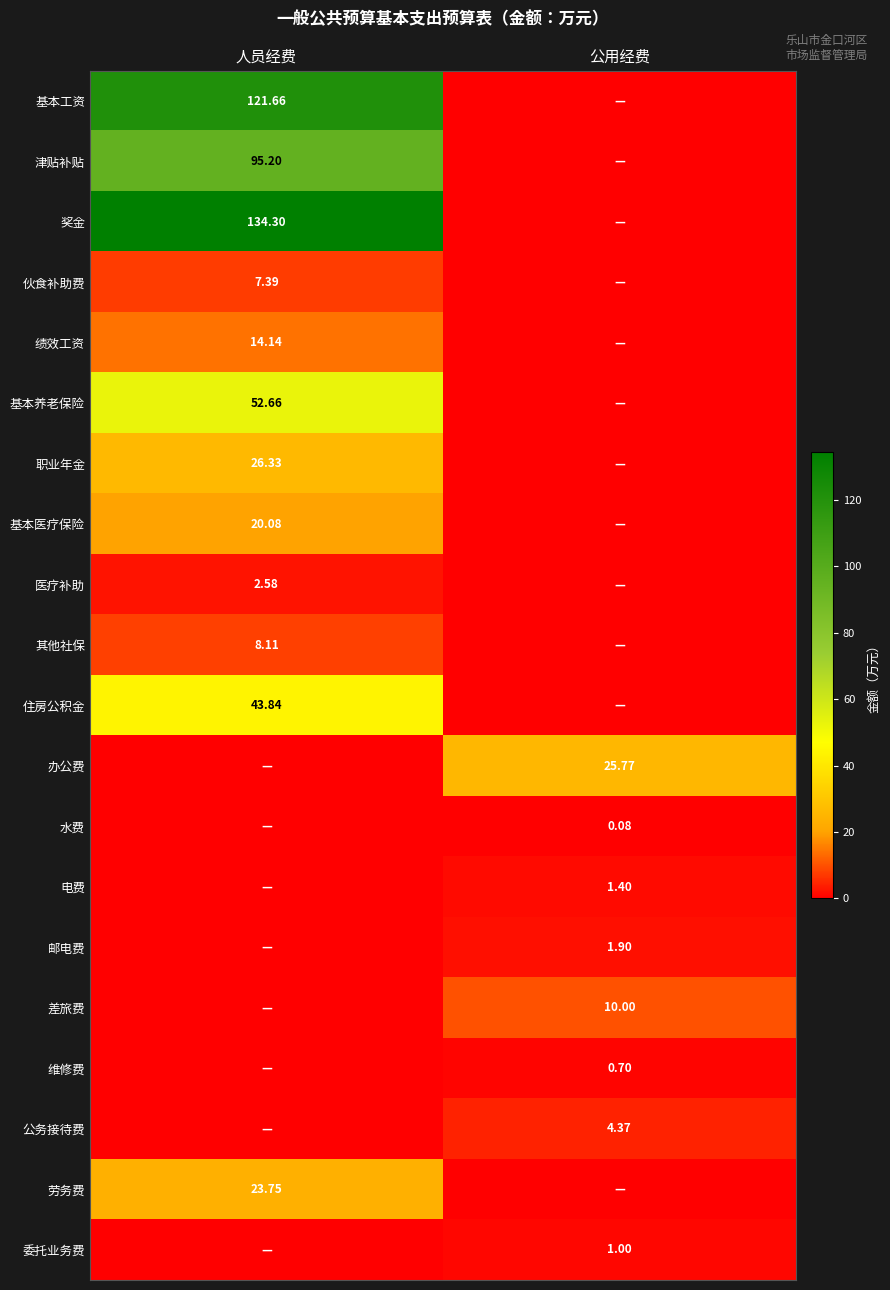

Rank the categories by 其他社保 value from lowest to highest.

公用经费, 人员经费